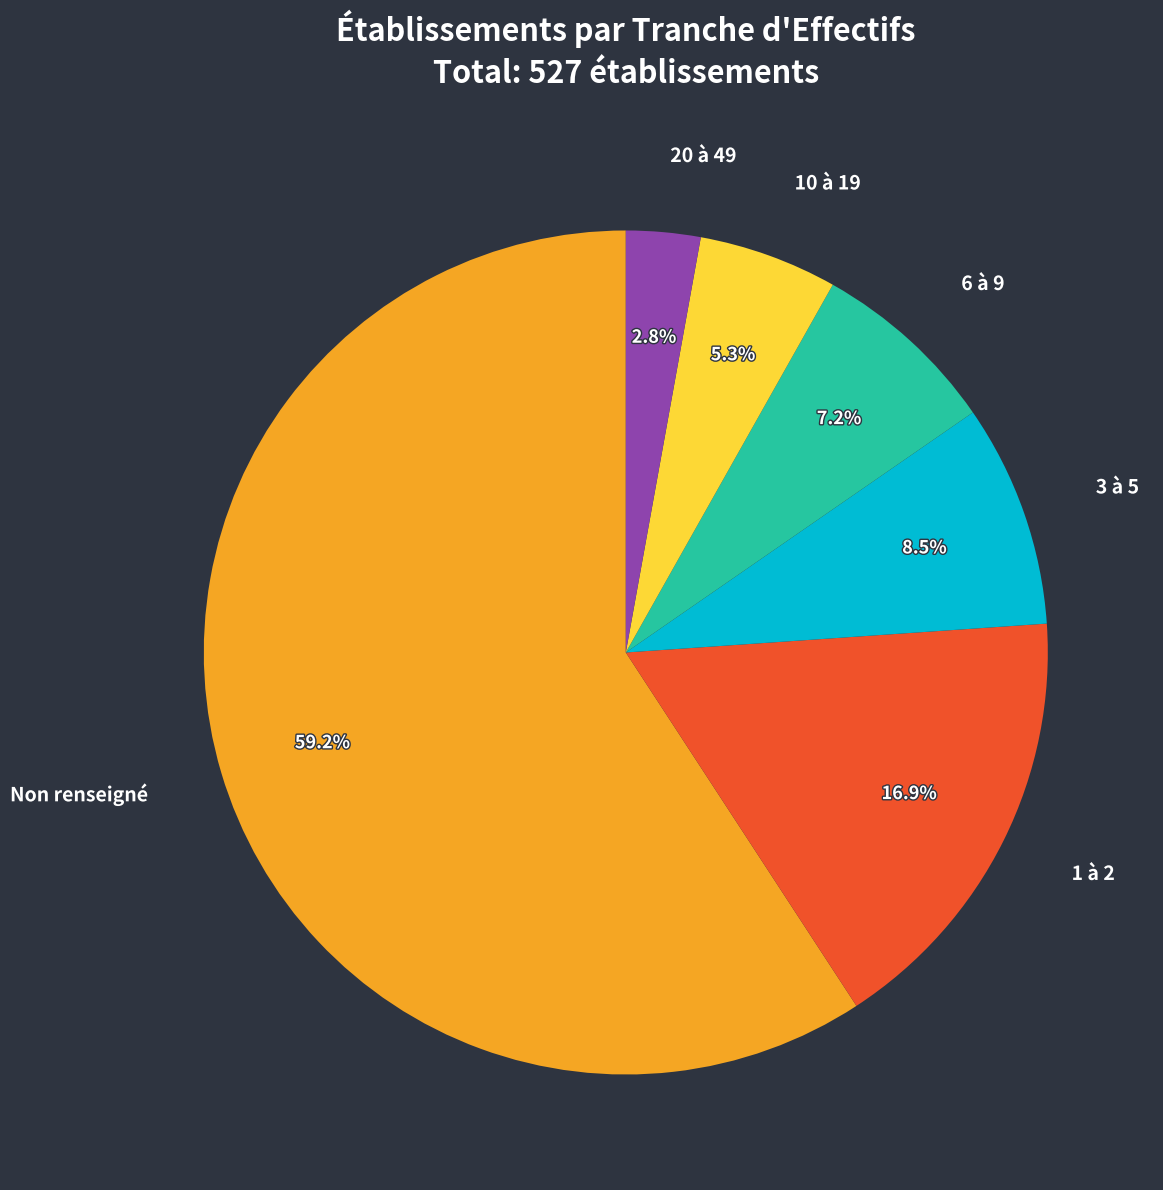

What percentage is NOT represented by 3 à 5?

91.5%